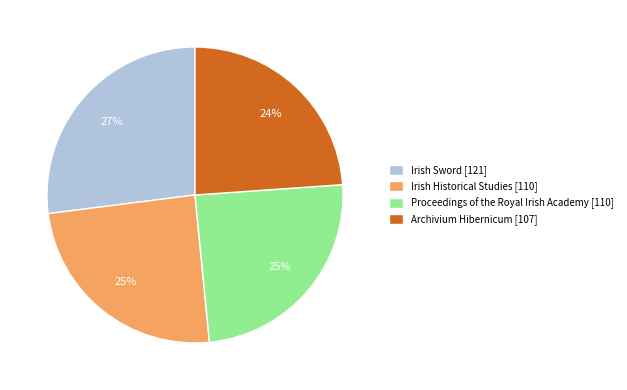

Which has a higher value, Irish Historical Studies or Irish Sword?

Irish Sword